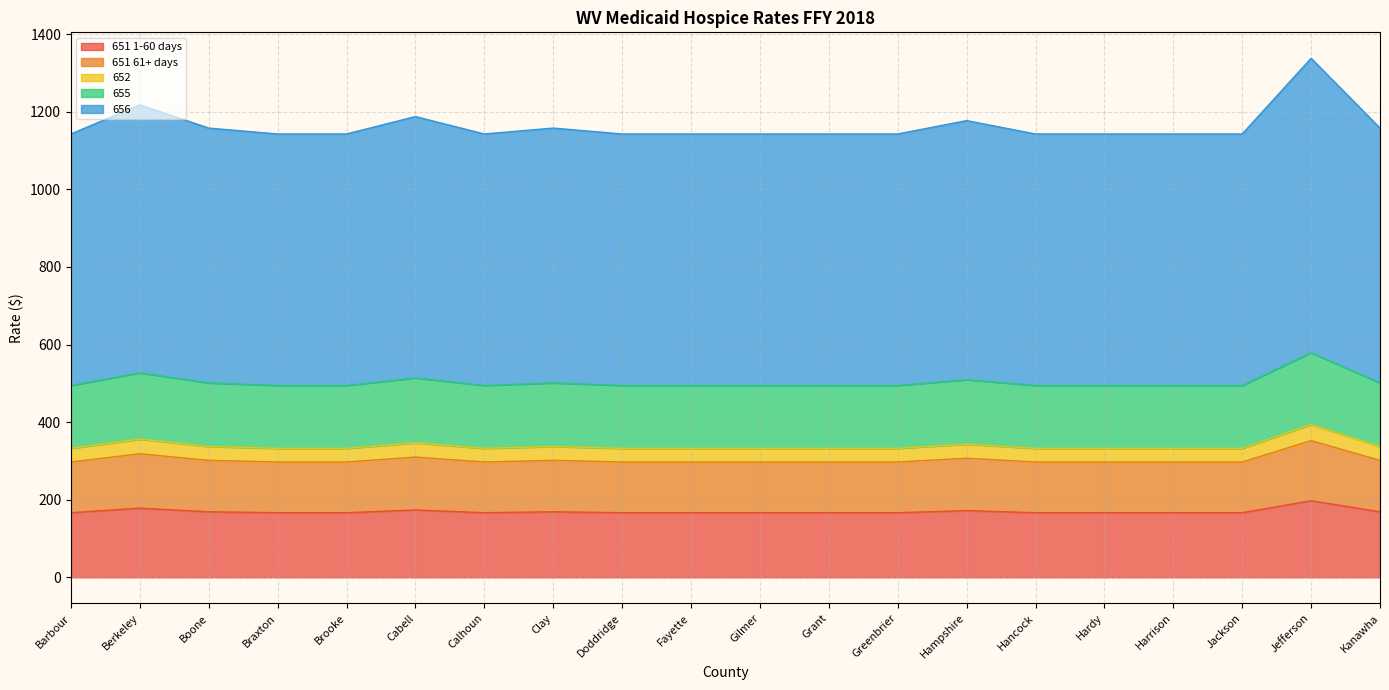

What are all the series names shown in the legend?

651 1-60 days, 651 61+ days, 652, 655, 656